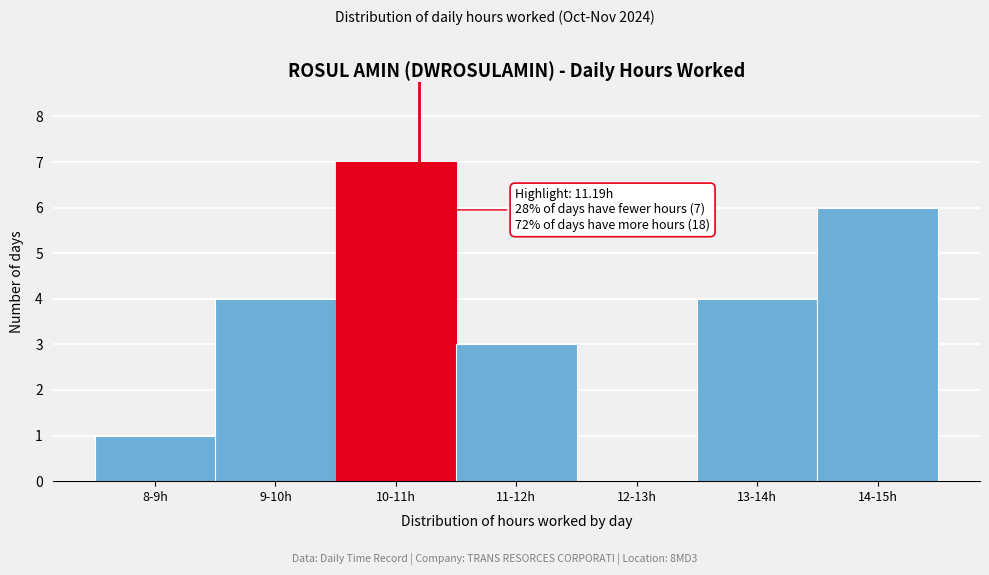

Reading left to right, list all the values displayed in this chart.

8-9h=1	9-10h=4	10-11h=7	11-12h=3	12-13h=0	13-14h=4	14-15h=6